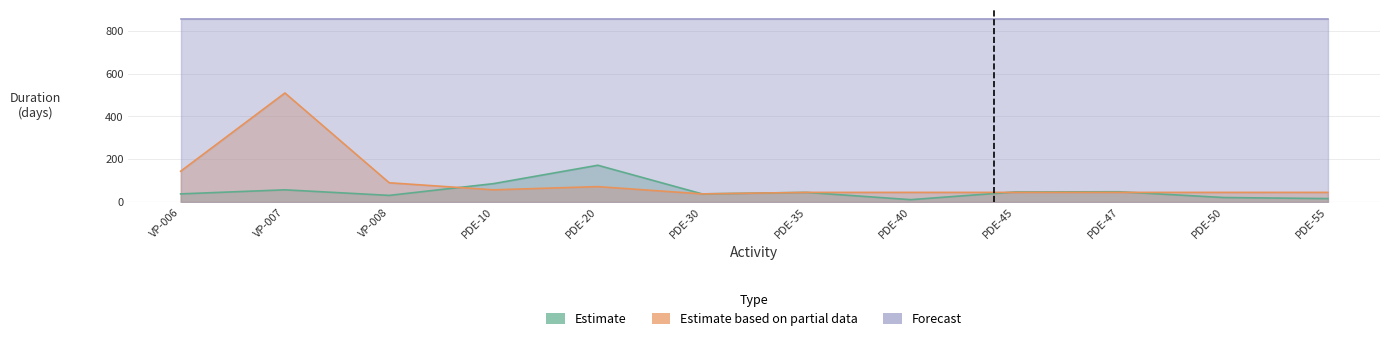

True or false: Estimate based on partial data has more than 1 points higher than both neighbors.

True